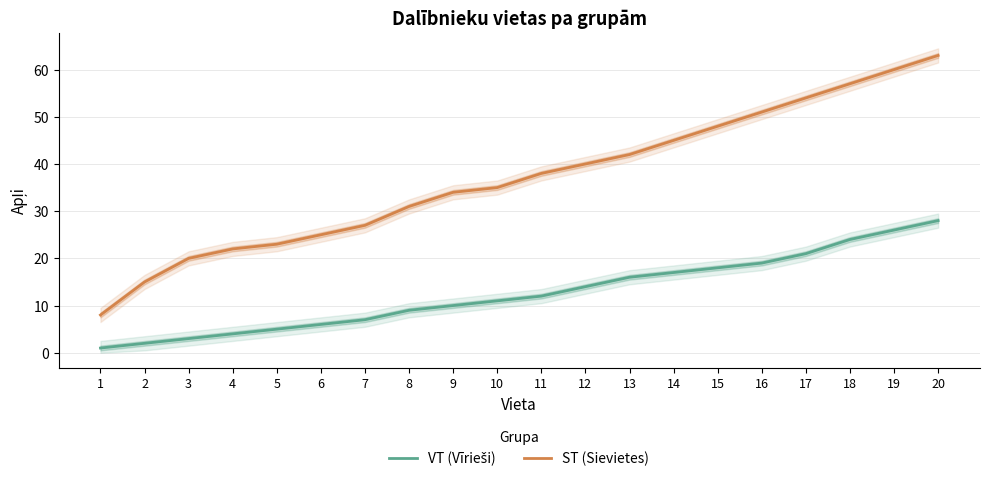

Is the value of VT (Vīrieši) at 6 greater than the value of ST (Sievietes) at 11?

No